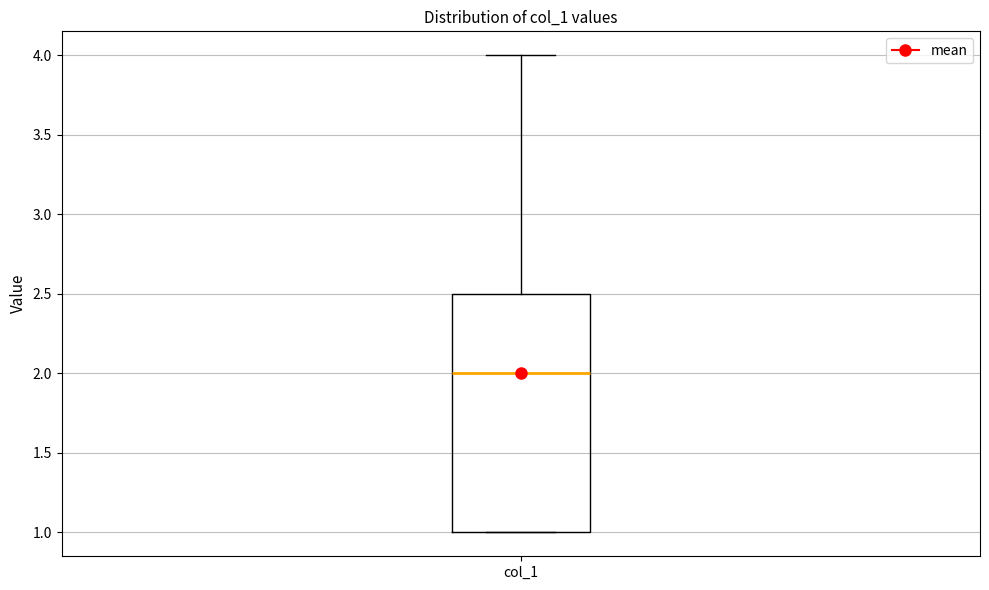

Where is the upper edge of the box for col_1 on the y-axis? The values are not printed on the chart, so give them approximately, as read against the axis.

2.5